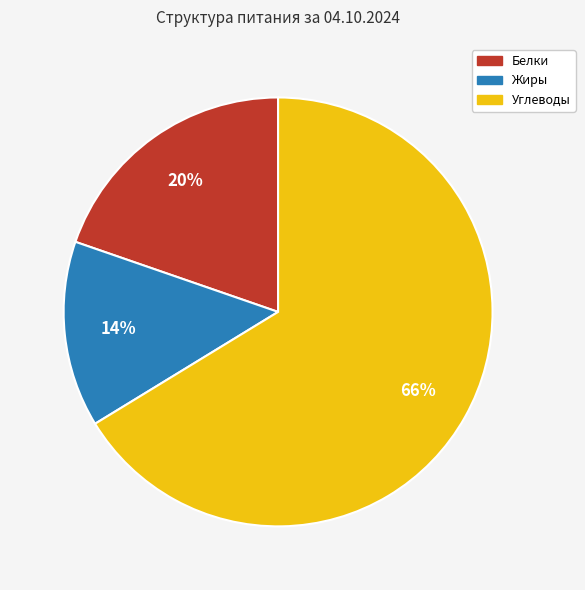

How many segments does this pie chart have?

3